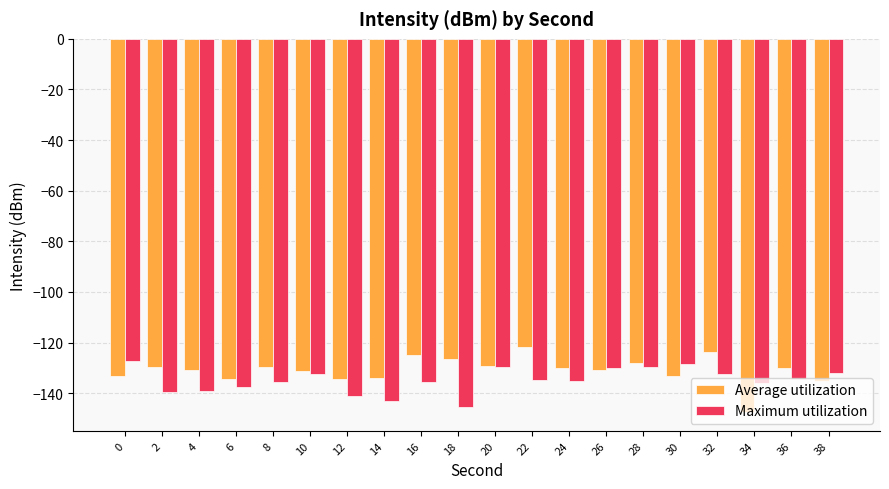

What is the difference between the maximum and second lowest values in the Average utilization series?

13.1